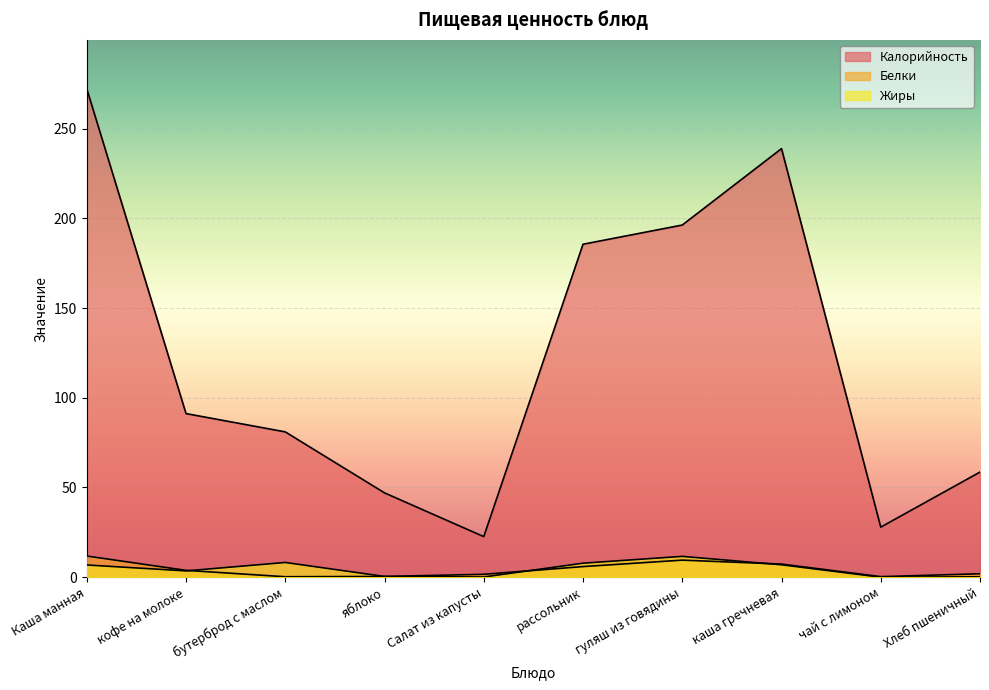

After their last crossing, which series has the higher values: Жиры or Белки?

Белки